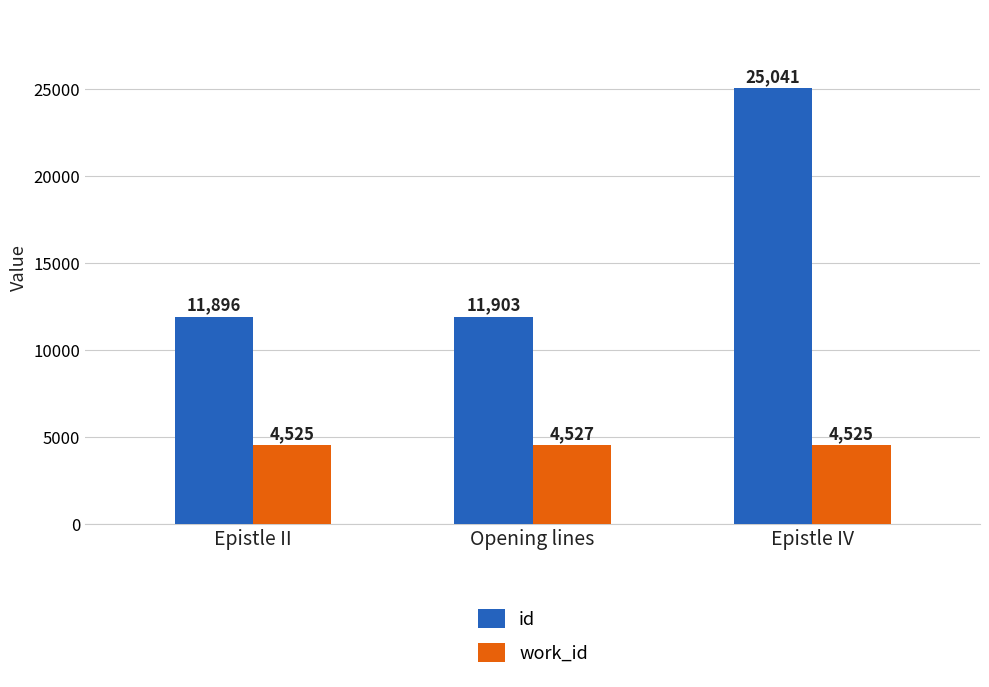

At which label does id reach its minimum?

Epistle II